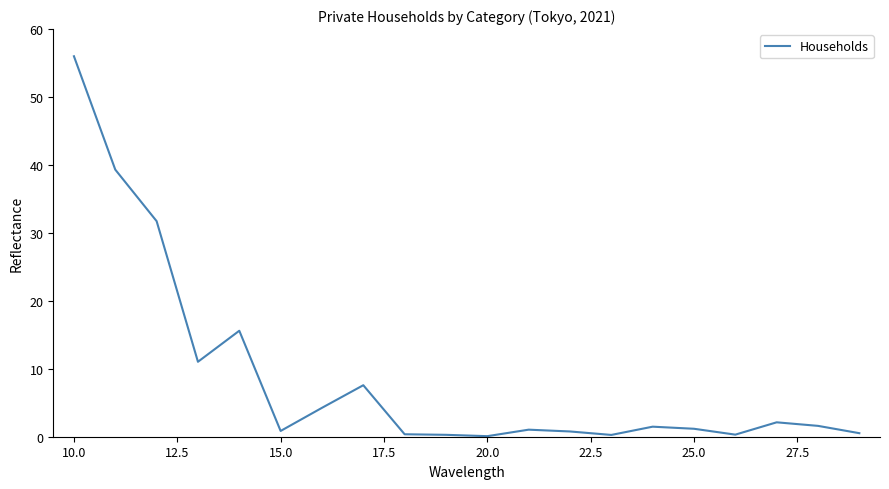

What is the greatest value displayed?

56.0